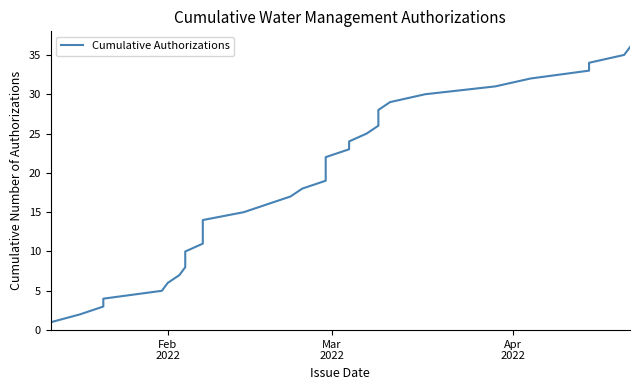

How many data points are less than 19?

18